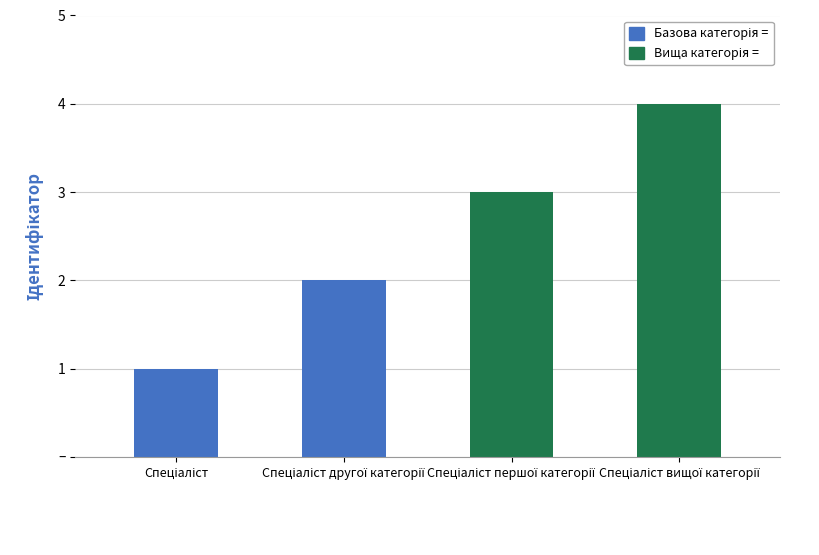

Rank the categories by value from highest to lowest.

Спеціаліст вищої категорії, Спеціаліст першої категорії, Спеціаліст другої категорії, Спеціаліст